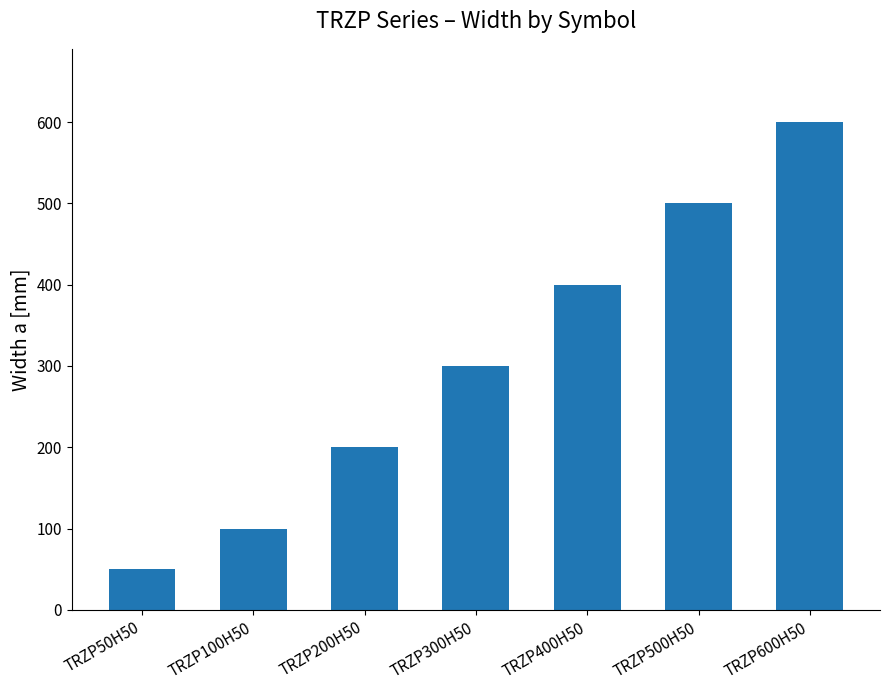

How many bars are there in total?

7